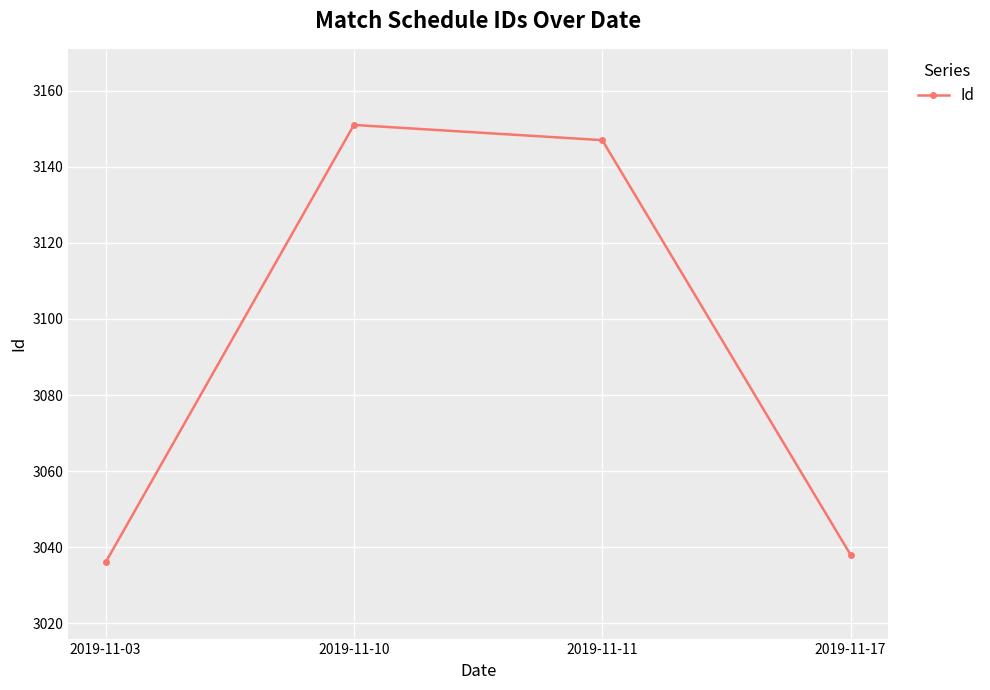

Is it true that the value at 2019-11-10 is 1957?

False